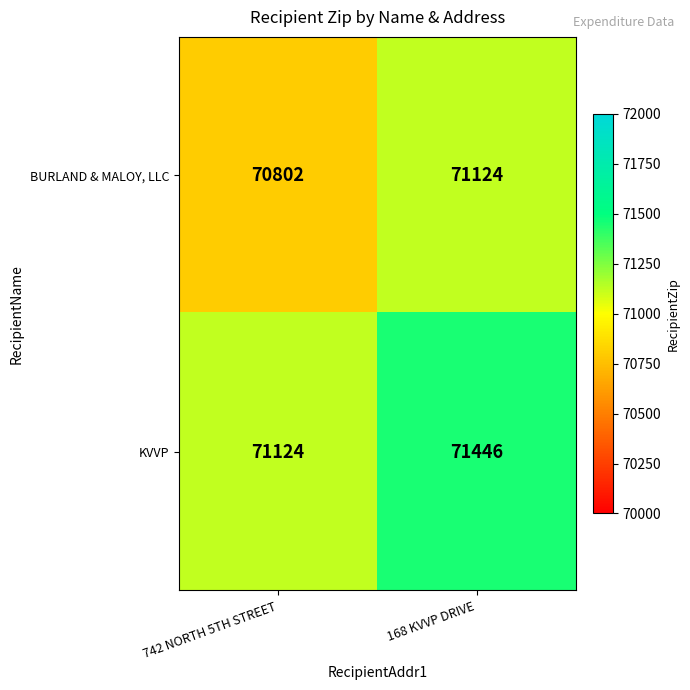

What is the spread (max minus min) of values at 742 NORTH 5TH STREET?

322